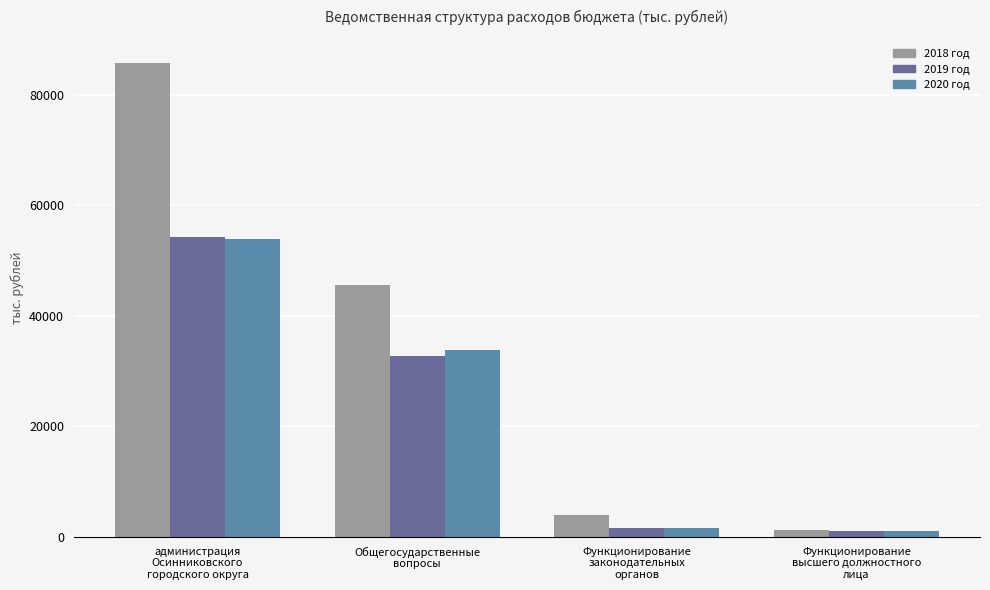

What position from the right is Общегосударственные
вопросы?

3